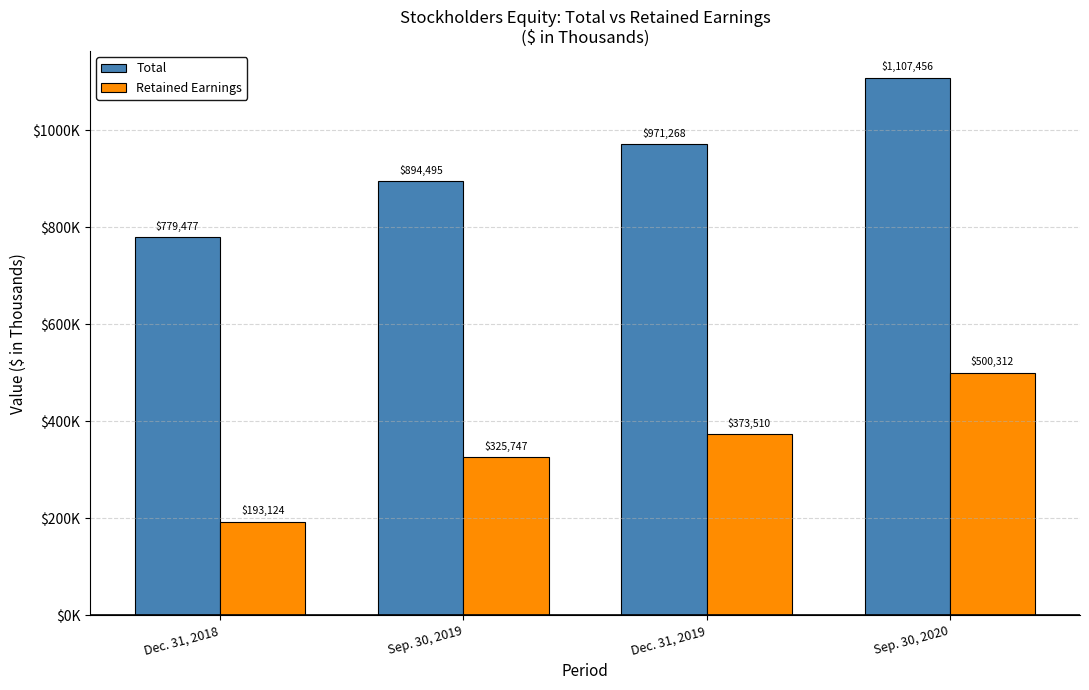

Are the bars grouped side by side (vs. stacked)?

Yes